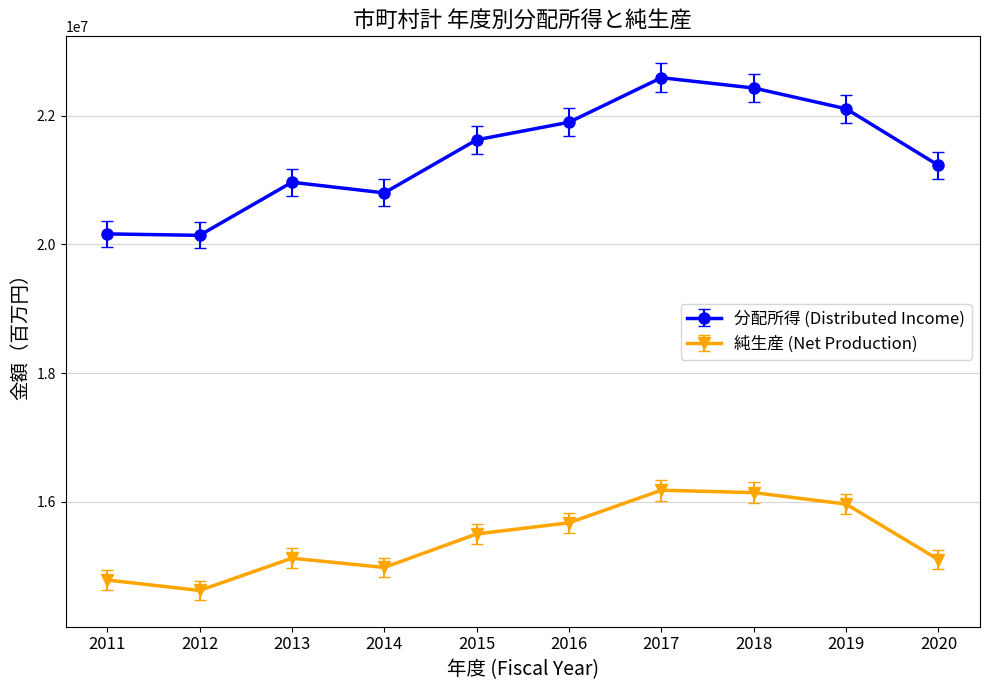

True or false: 純生産 (Net Production) and 分配所得 (Distributed Income) intersect in this chart.

False